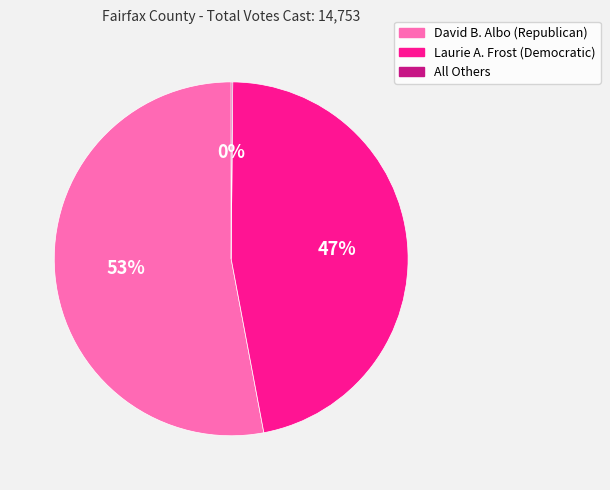

What is the largest slice in the pie chart?

David B. Albo (Republican)